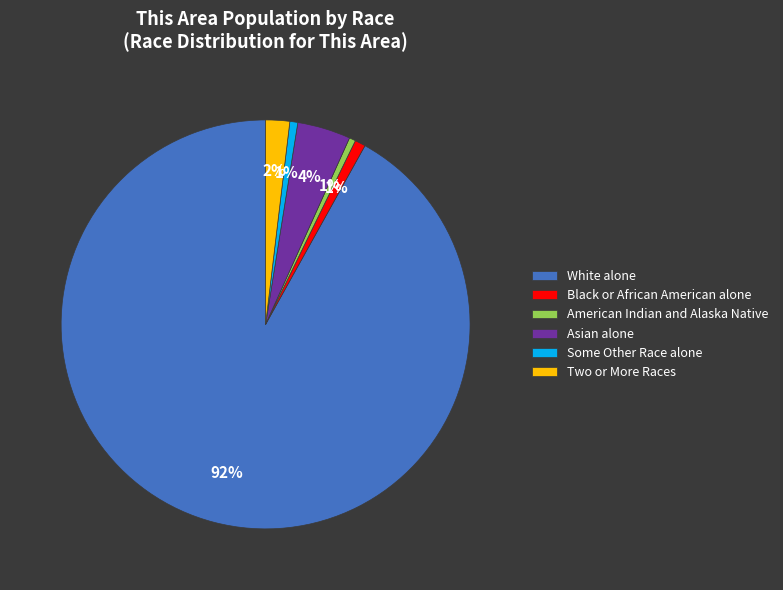

How many slices are in this pie chart?

6